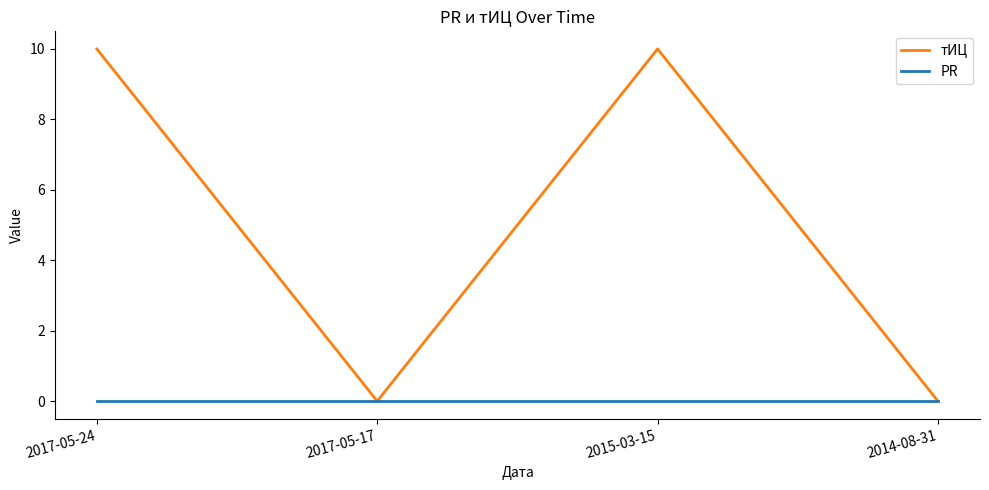

How many interior local peaks does the тИЦ series have?

1